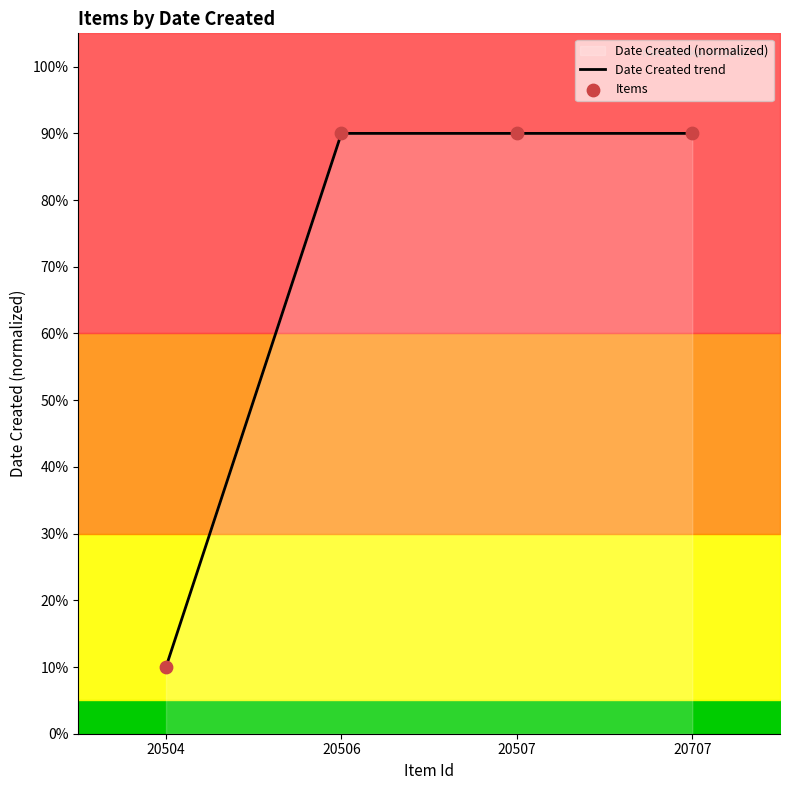

What is the total value across all series at 20707?

180